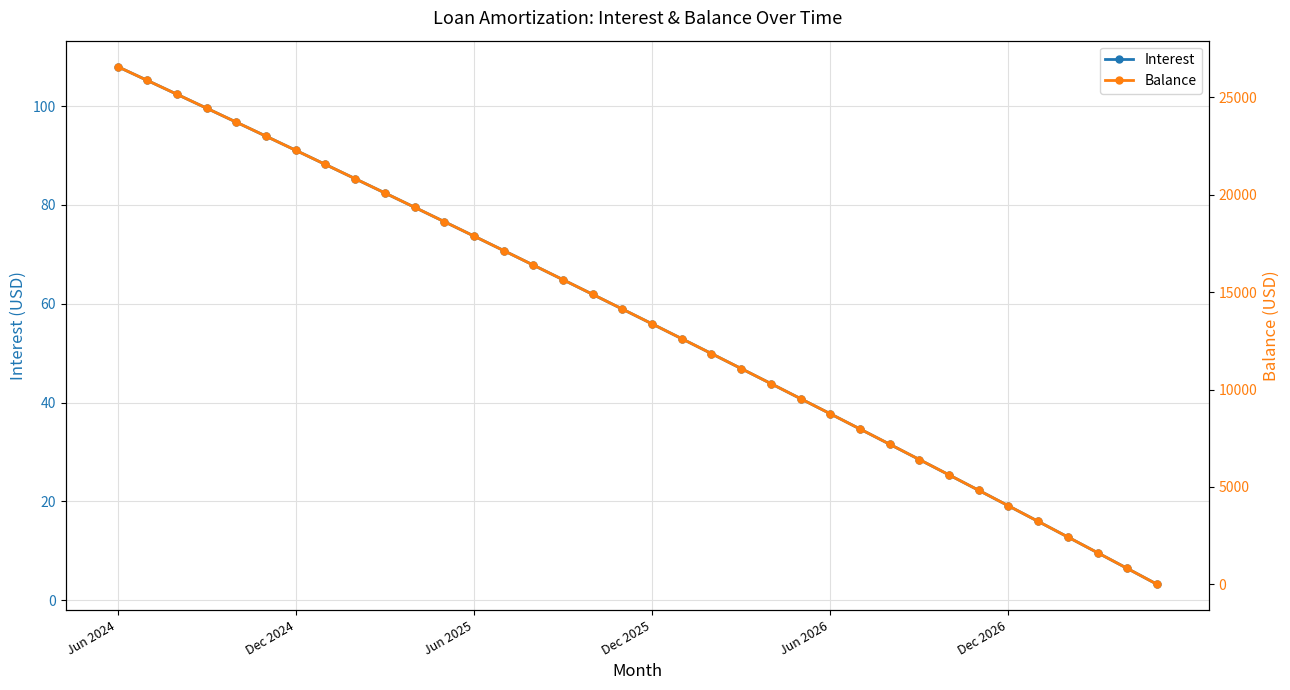

What is the sum of all Balance values?

489204.0